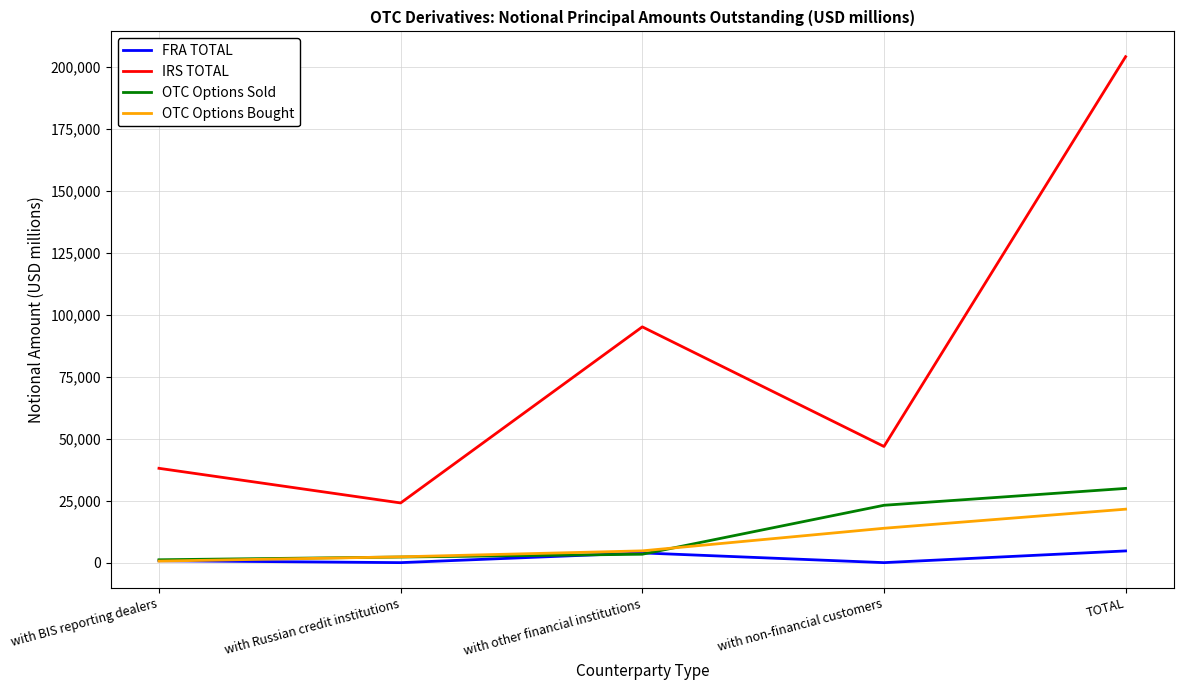

Which series has the widest spread of values?

IRS TOTAL